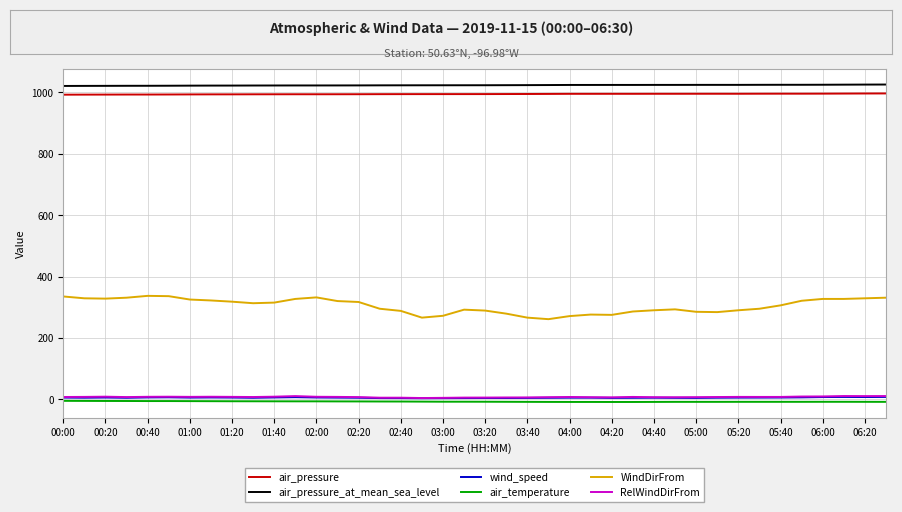

True or false: wind_speed and WindDirFrom cross at least once.

False